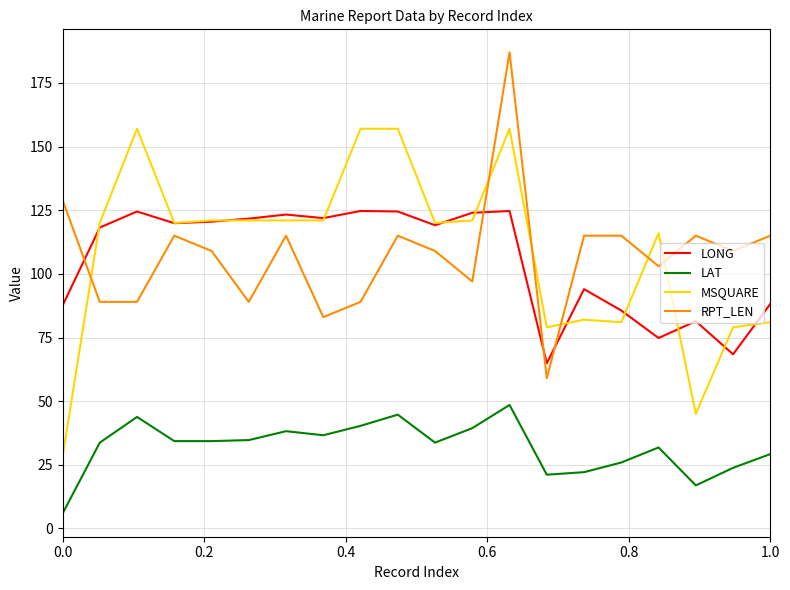

What is the highest value of the LAT series?

48.5